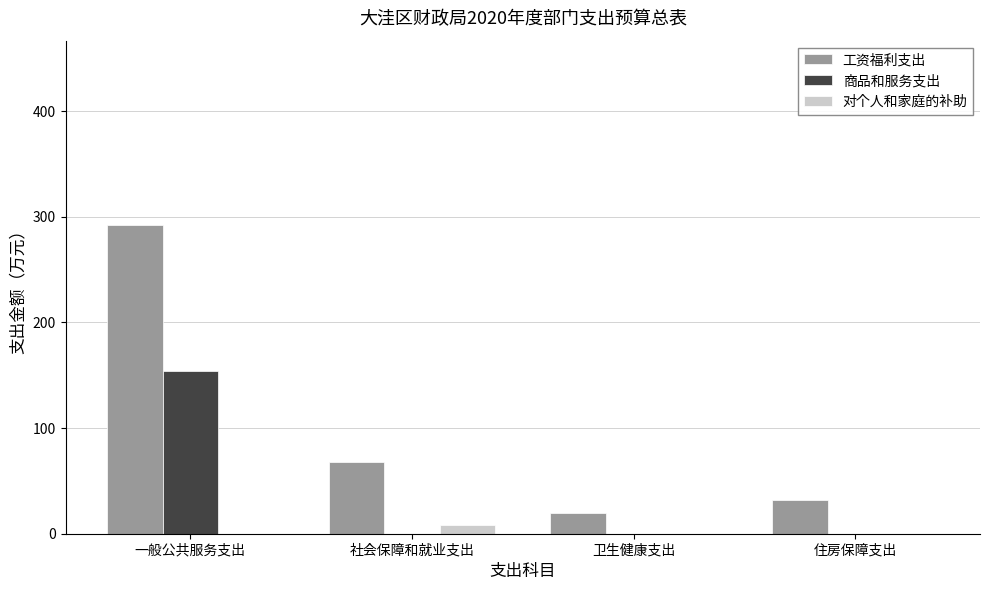

How many groups of bars are there?

4